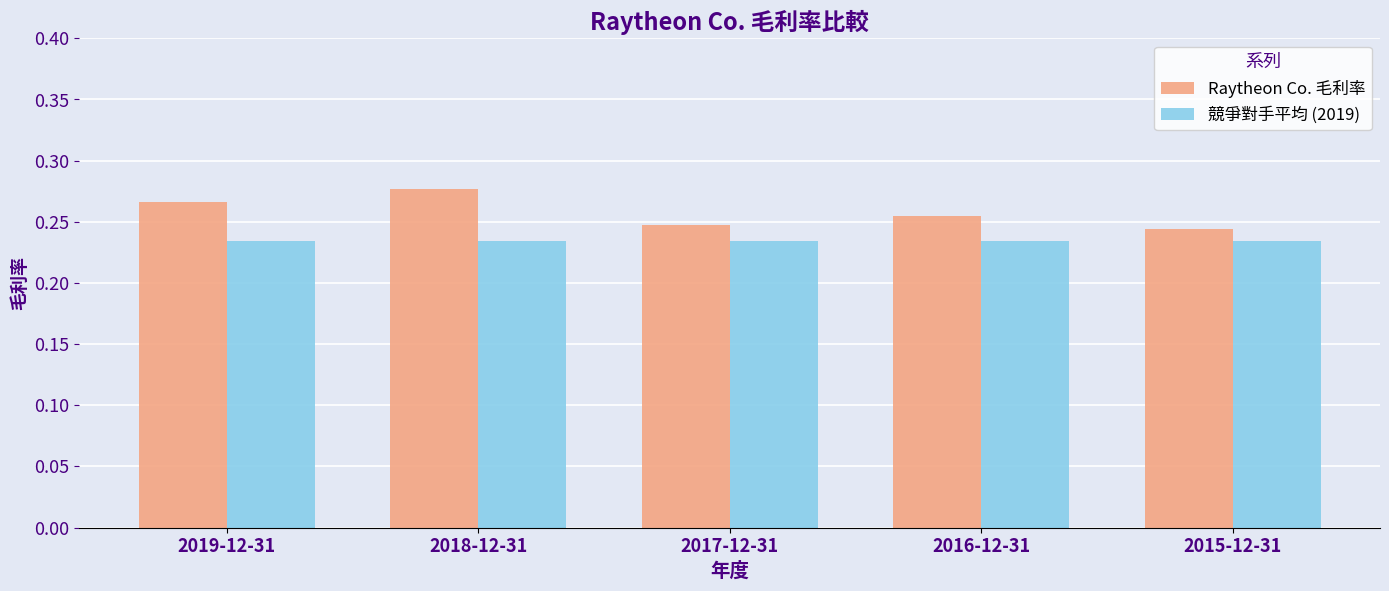

The 競爭對手平均 (2019) series shows 0.4 at 2015-12-31. True or false?

False